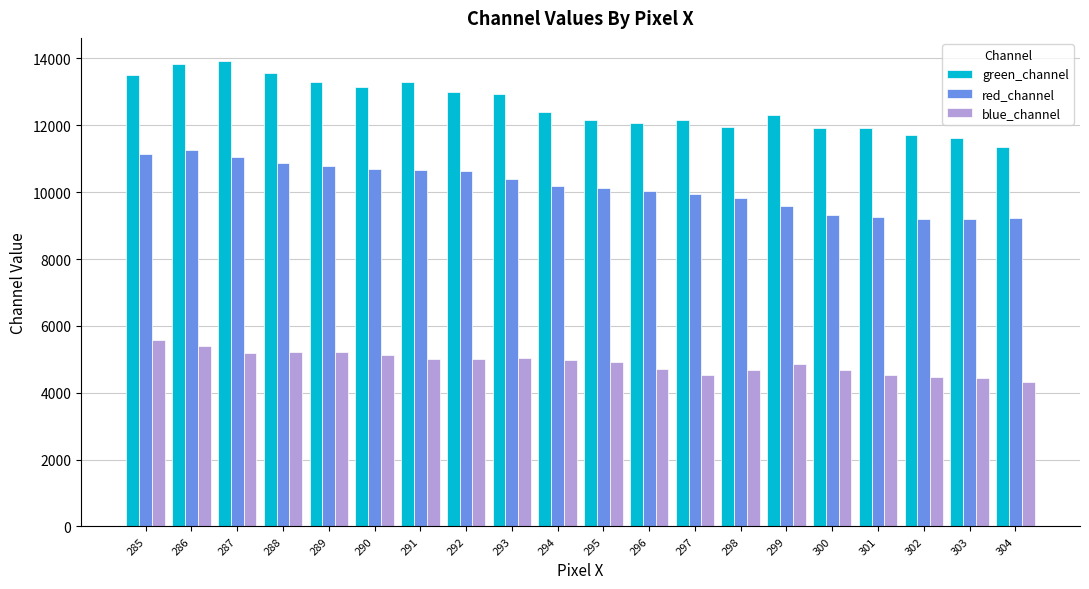

Rank the series by their average value, from highest to lowest.

green_channel, red_channel, blue_channel